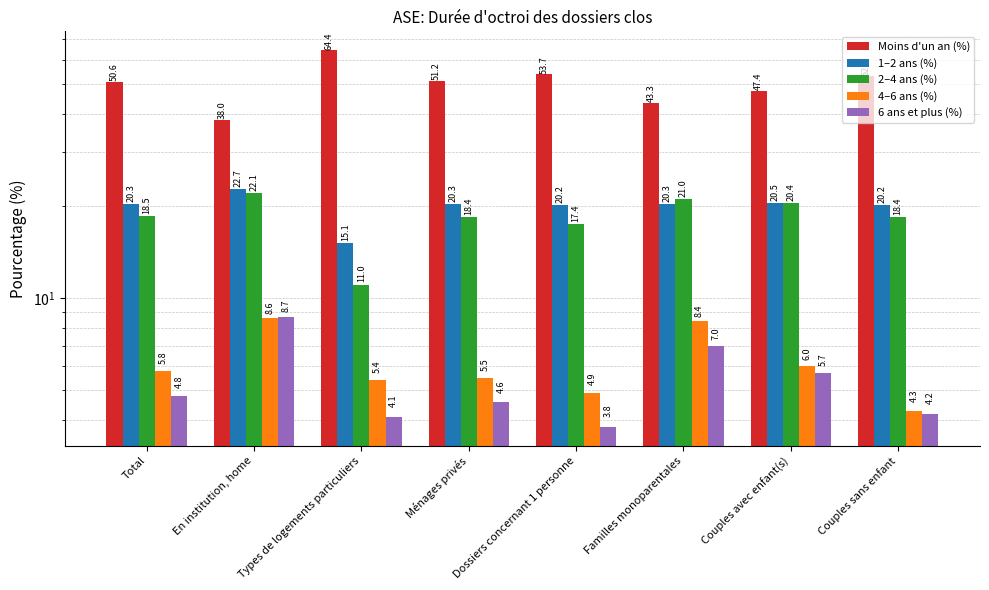

What is the value of the 2–4 ans (%) bar at the 5th from the left?

17.4